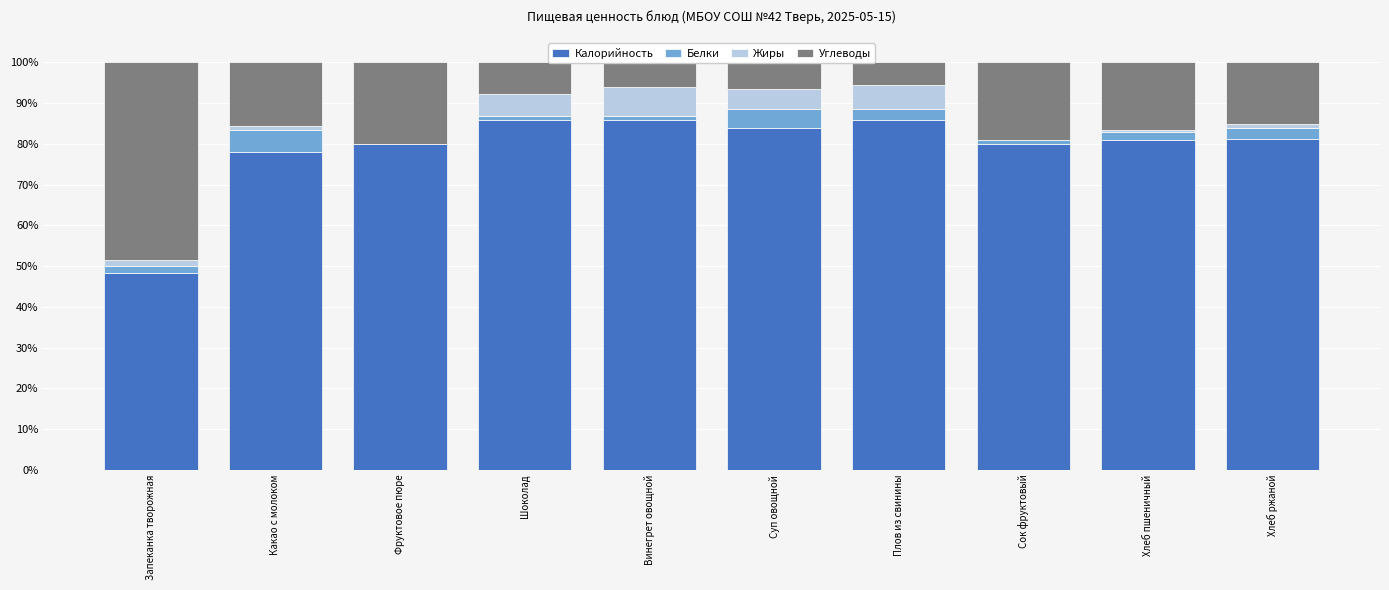

The value of Калорийность at Суп овощной is 35.3. True or false?

False